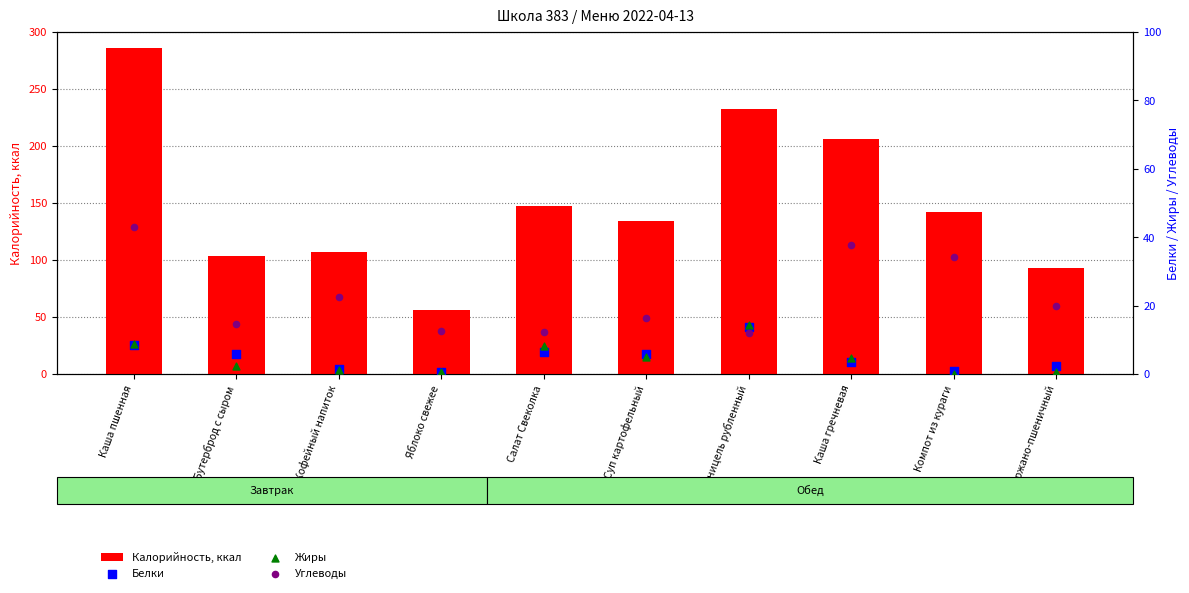

Which series has the largest total across all categories?

Калорийность, ккал